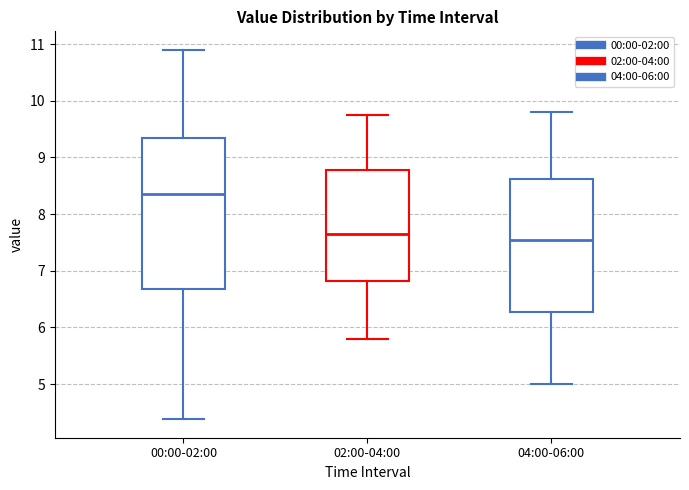

Which box's median line is the highest?

00:00-02:00